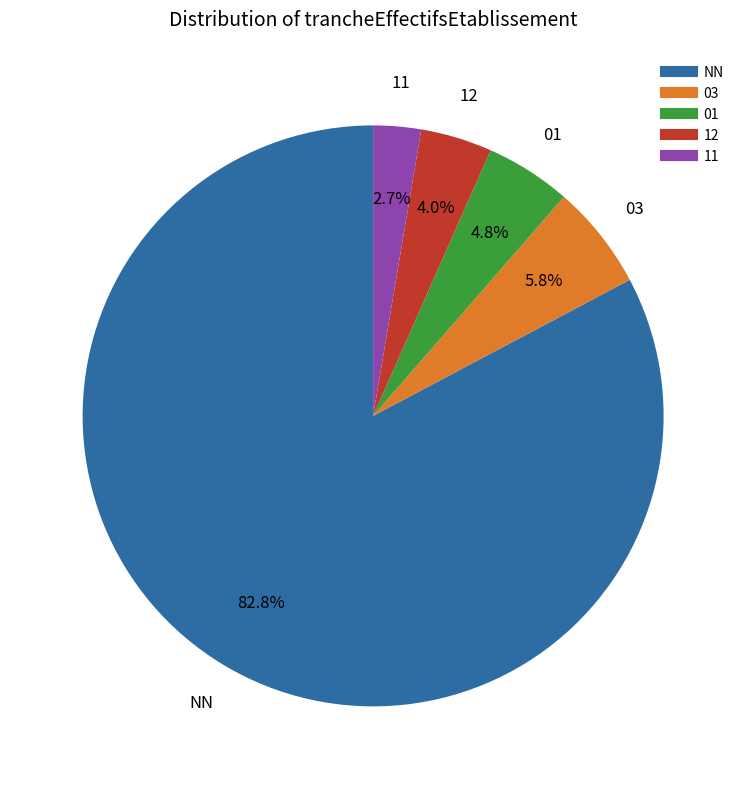

The 12 slice represents 4% of the pie. True or false?

True